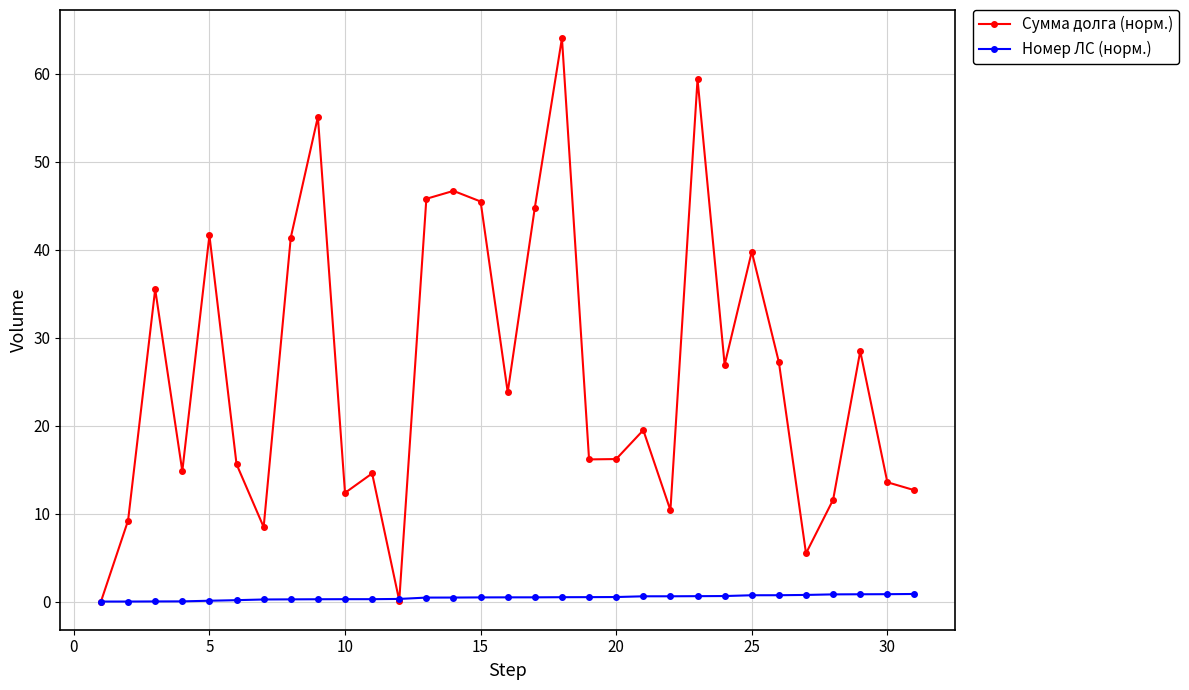

Does the chart display data point markers on the line(s)?

Yes